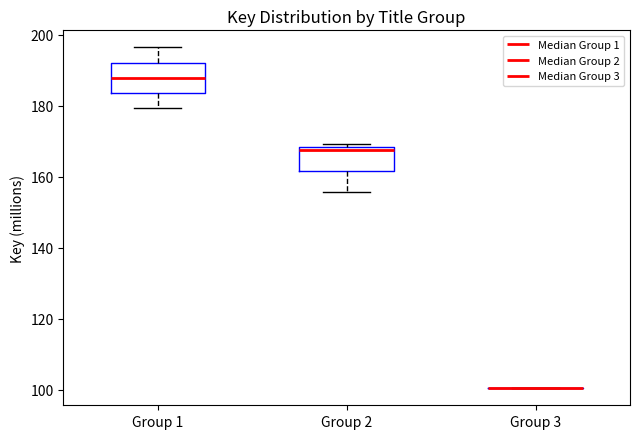

Reading left to right, read every box against the y-axis: the position of its median line, the range the box covers, and the ends of its whiskers. The values are not printed on the chart, so give them approximately, as read against the axis.

Group 1: median 188, box 184 to 192, whiskers 180 to 196
Group 2: median 168 (just below the box's upper edge), box 162 to 168, whiskers 156 to 170
Group 3: box collapsed to a line at 100, whiskers 100 to 100